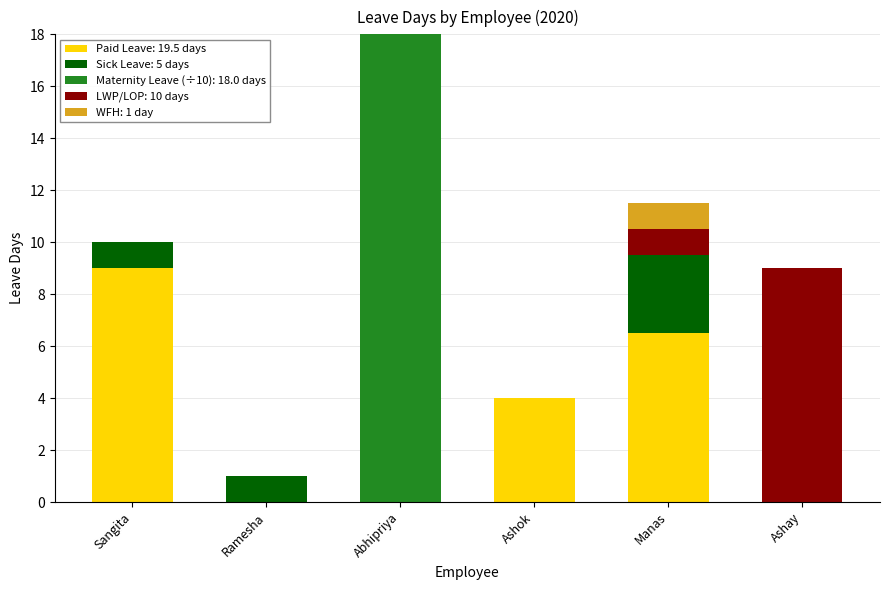

Are the bars grouped side by side (vs. stacked)?

No